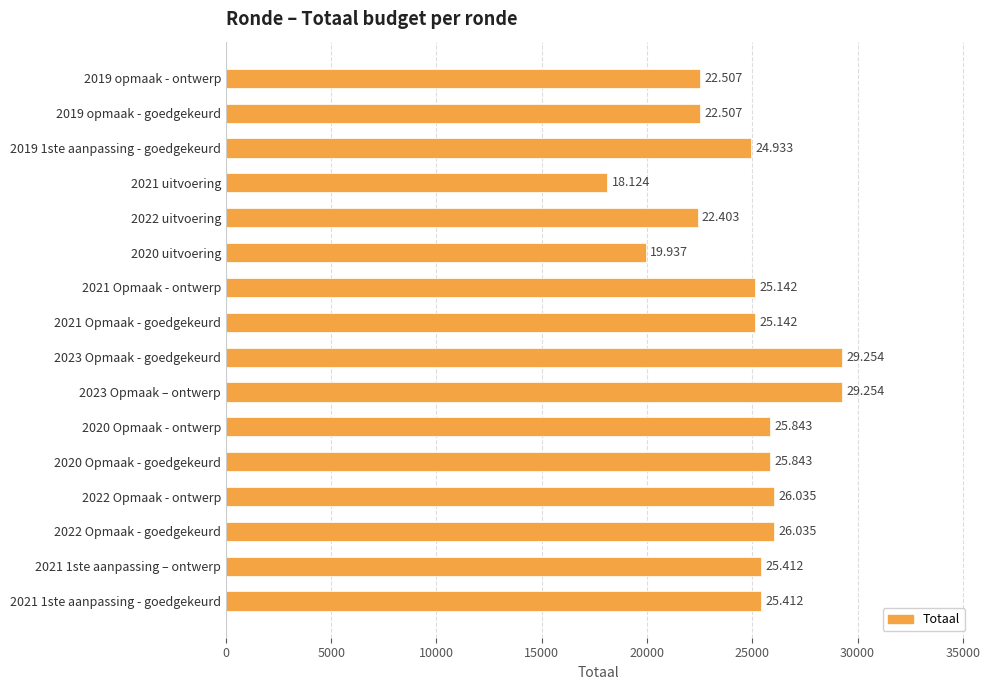

Does the chart contain any negative values?

No